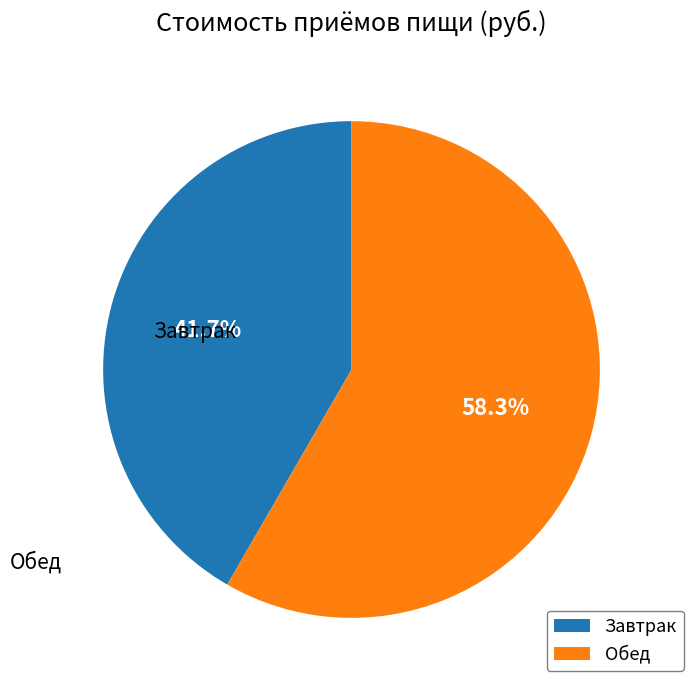

Is the sum of Обед and Завтрак greater than half?

Yes